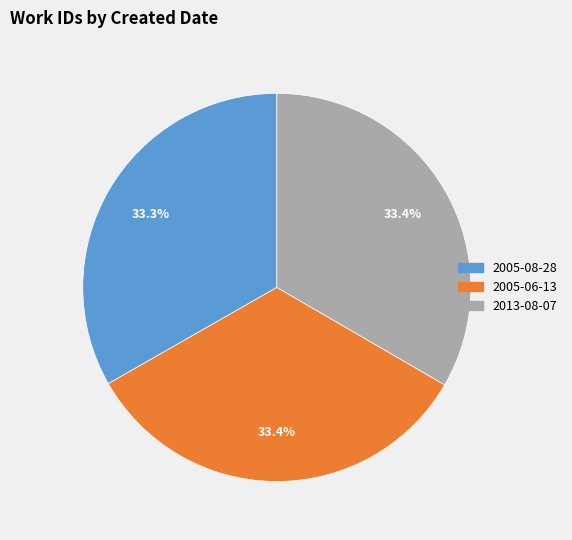

What is the total percentage of 2005-06-13 and 2013-08-07?

66.7%